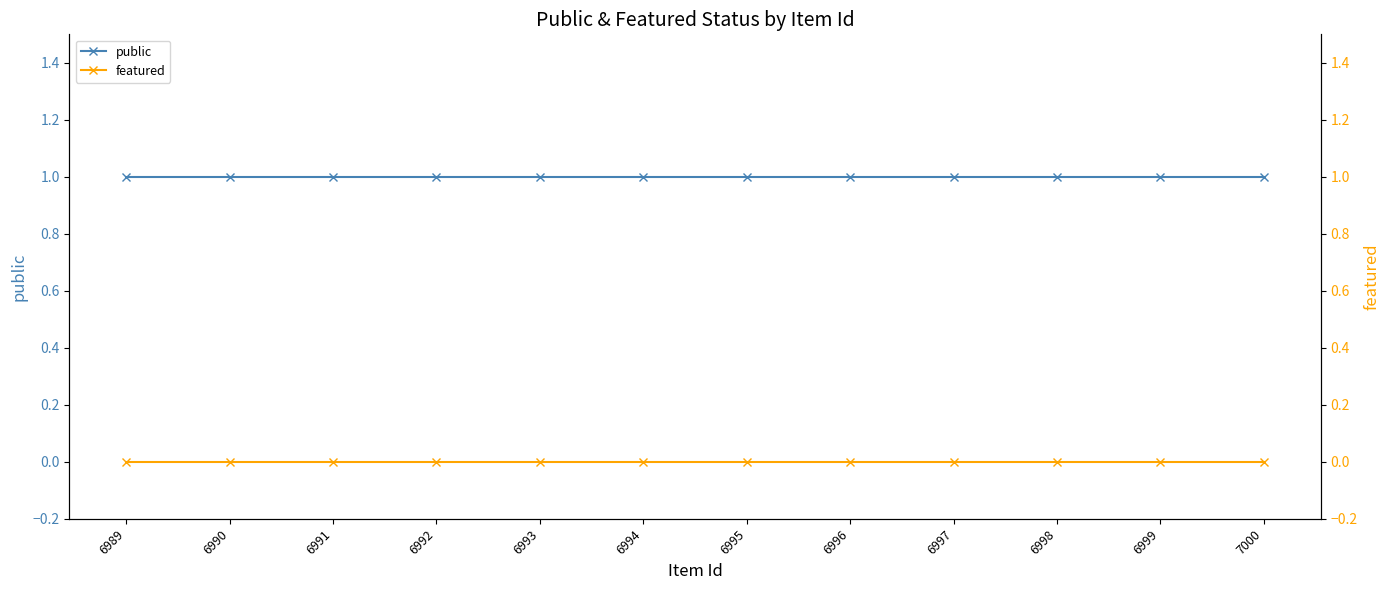

Is this an area chart (filled region under the line)?

No